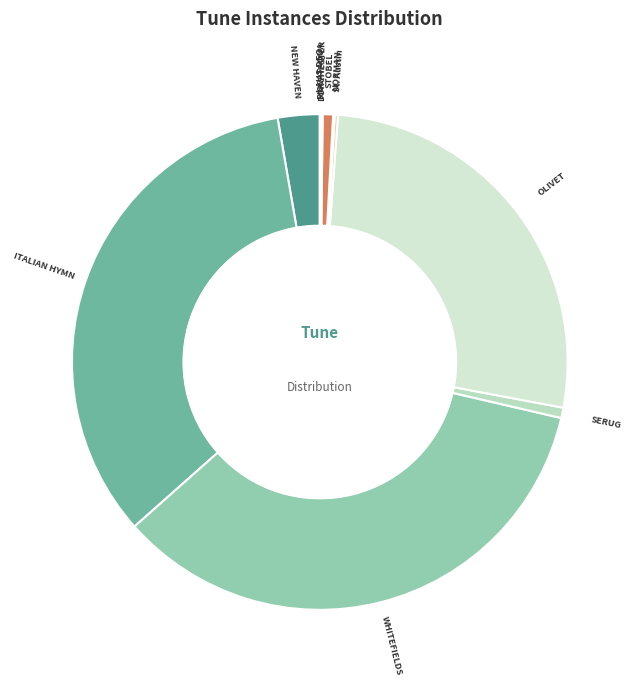

Is there any slice that represents more than half of the pie?

No